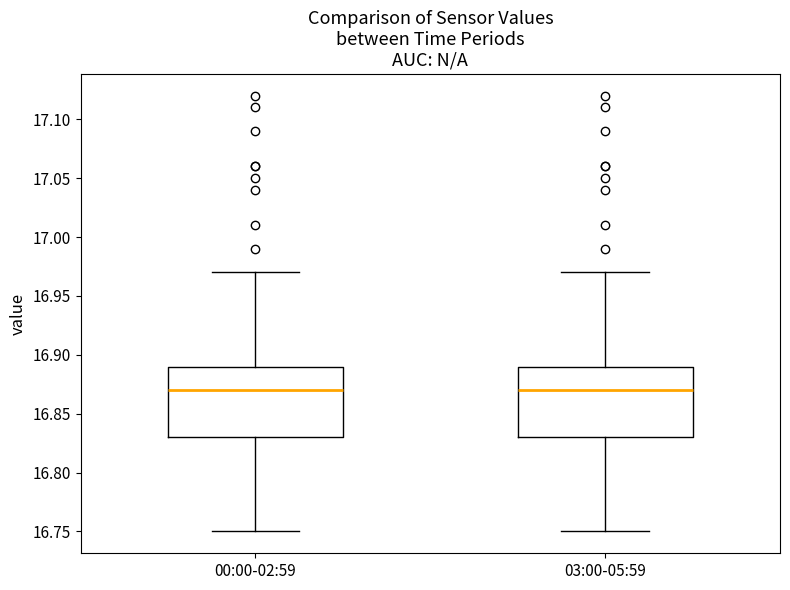

Reading left to right, transcribe this box plot: for each box, give where its median line is, the range the box spans, and where its two whiskers end, as read against the y-axis. The values are not printed on the chart, so give them approximately, as read against the axis.

00:00-02:59: median 16.87, box 16.83 to 16.89, whiskers 16.75 to 16.97
03:00-05:59: median 16.87, box 16.83 to 16.89, whiskers 16.75 to 16.97